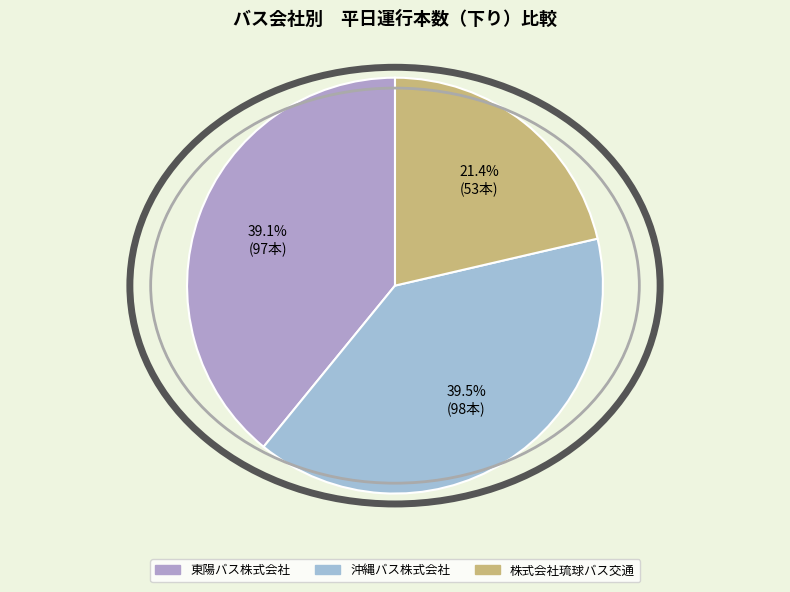

To the nearest percent, what percentage of the pie is 東陽バス株式会社?

39%